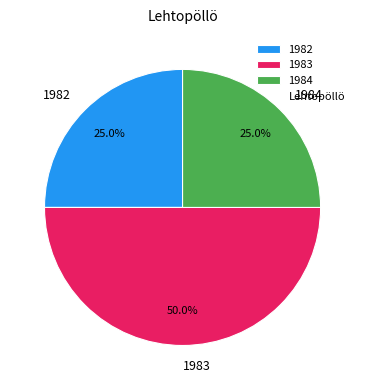

Approximately how many times larger is the value at 1983 compared to 1982?

2.0